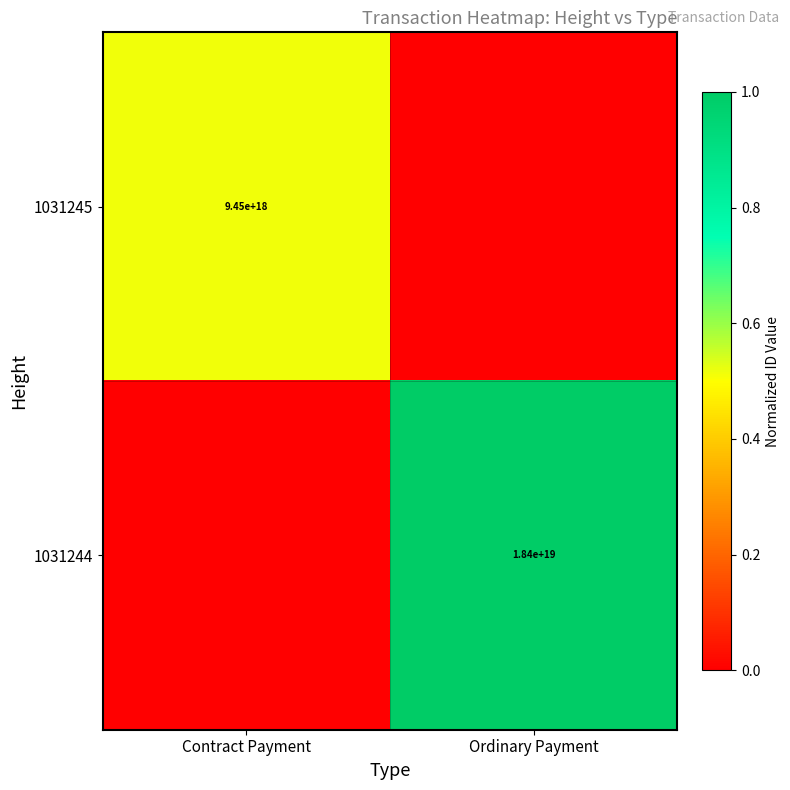

The value of 1031245 at Contract Payment is 3434929753091174400. True or false?

False